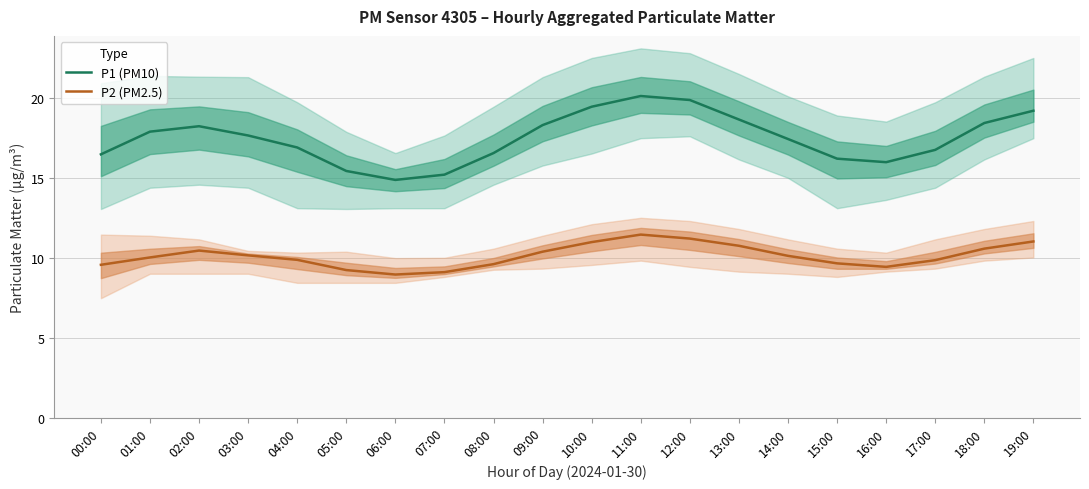

Reading right to left, extract all data points from this chart.

P1 (PM10): 19:00=19.2	18:00=18.4	17:00=16.8	16:00=16.0	15:00=16.2	14:00=17.4	13:00=18.6	12:00=19.9	11:00=20.1	10:00=19.4	09:00=18.3	08:00=16.6	07:00=15.2	06:00=14.9	05:00=15.4	04:00=16.9	03:00=17.6	02:00=18.2	01:00=17.9	00:00=16.5
P2 (PM2.5): 19:00=11.0	18:00=10.6	17:00=9.8	16:00=9.4	15:00=9.7	14:00=10.1	13:00=10.8	12:00=11.2	11:00=11.4	10:00=11.0	09:00=10.4	08:00=9.6	07:00=9.1	06:00=8.9	05:00=9.2	04:00=9.9	03:00=10.2	02:00=10.4	01:00=10.0	00:00=9.6